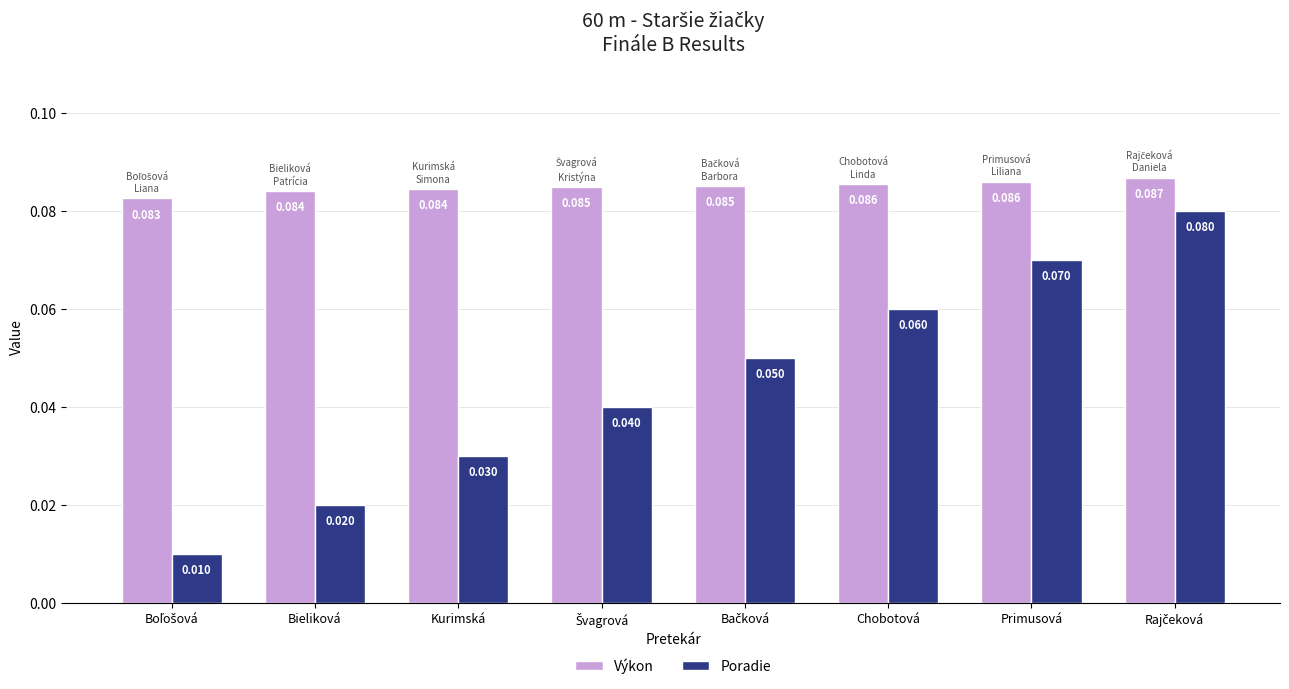

List the series in order of their overall mean, highest first.

Výkon, Poradie